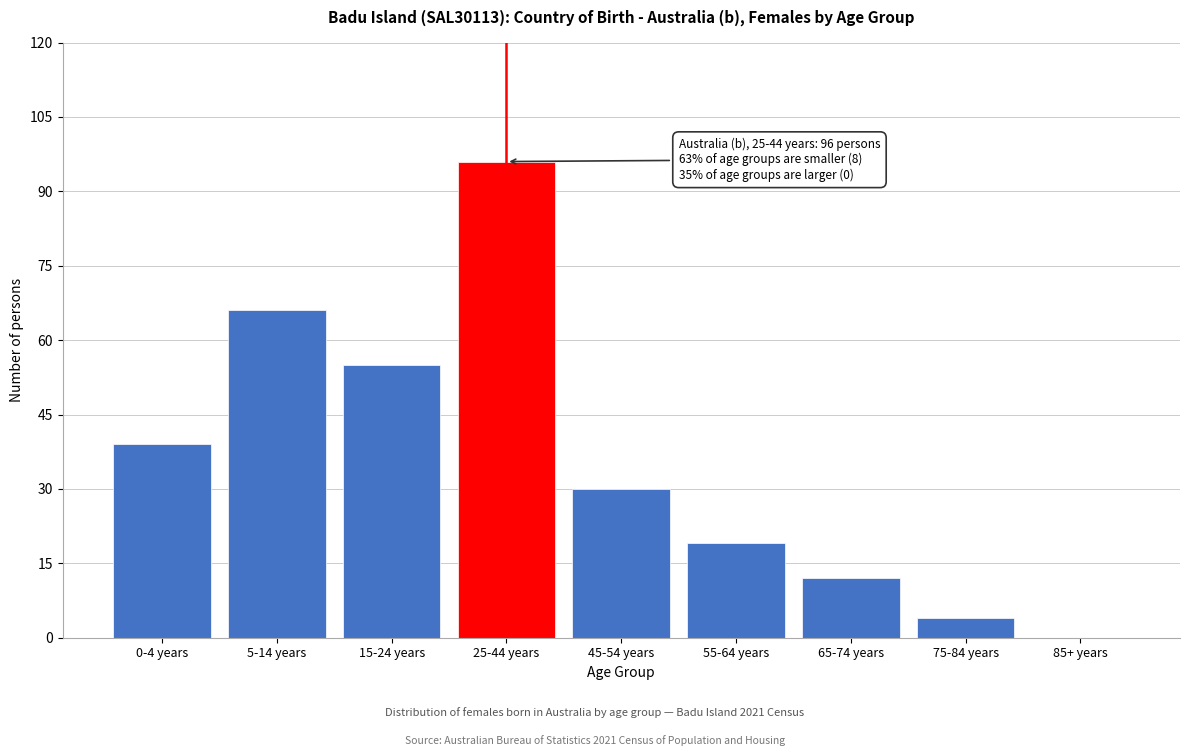

Reading left to right, transcribe all the data shown in this chart.

0-4 years=39	5-14 years=66	15-24 years=55	25-44 years=96	45-54 years=30	55-64 years=19	65-74 years=12	75-84 years=4	85+ years=0